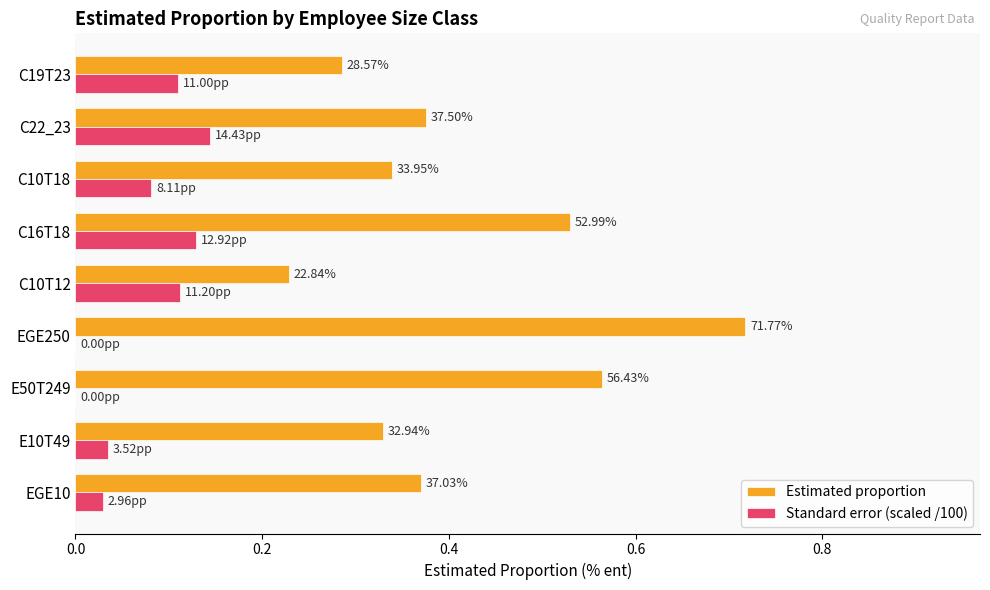

What are all the series names shown in the legend?

Estimated proportion, Standard error (scaled /100)